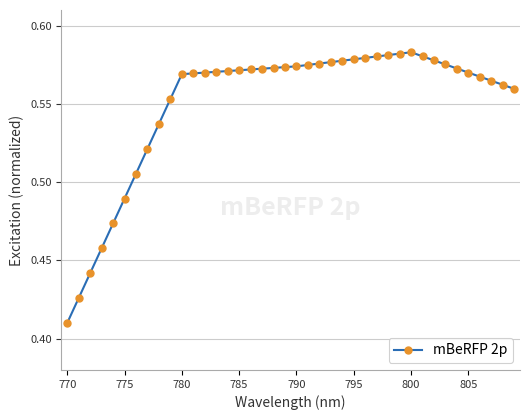

True or false: there are more than 0 points higher than both neighbors.

True